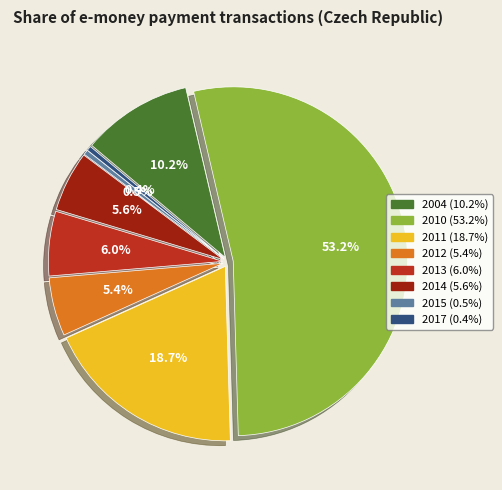

Is 2004 the majority of the pie?

No